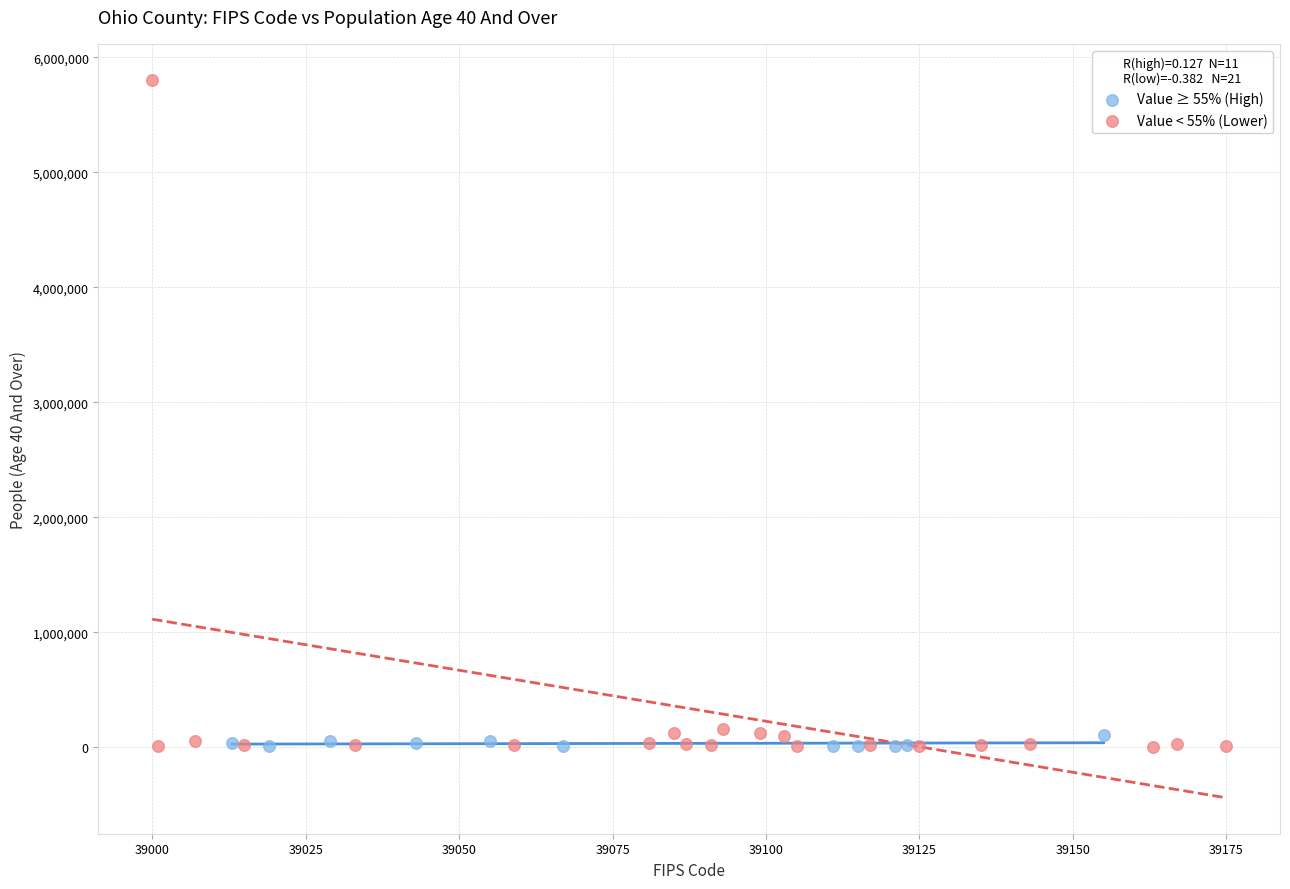

Which series has the largest Y range (max minus min)?

Value < 55% (Lower)